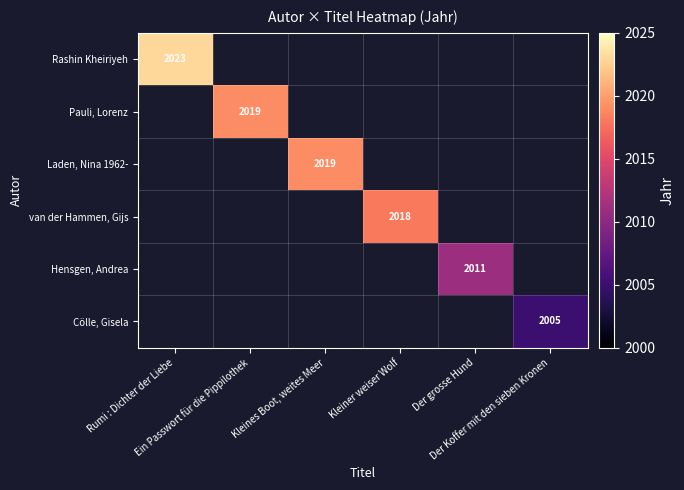

List the series in order of their overall mean, highest first.

Rashin Kheiriyeh, Pauli, Lorenz, Laden, Nina 1962-, van der Hammen, Gijs, Hensgen, Andrea, Cölle, Gisela